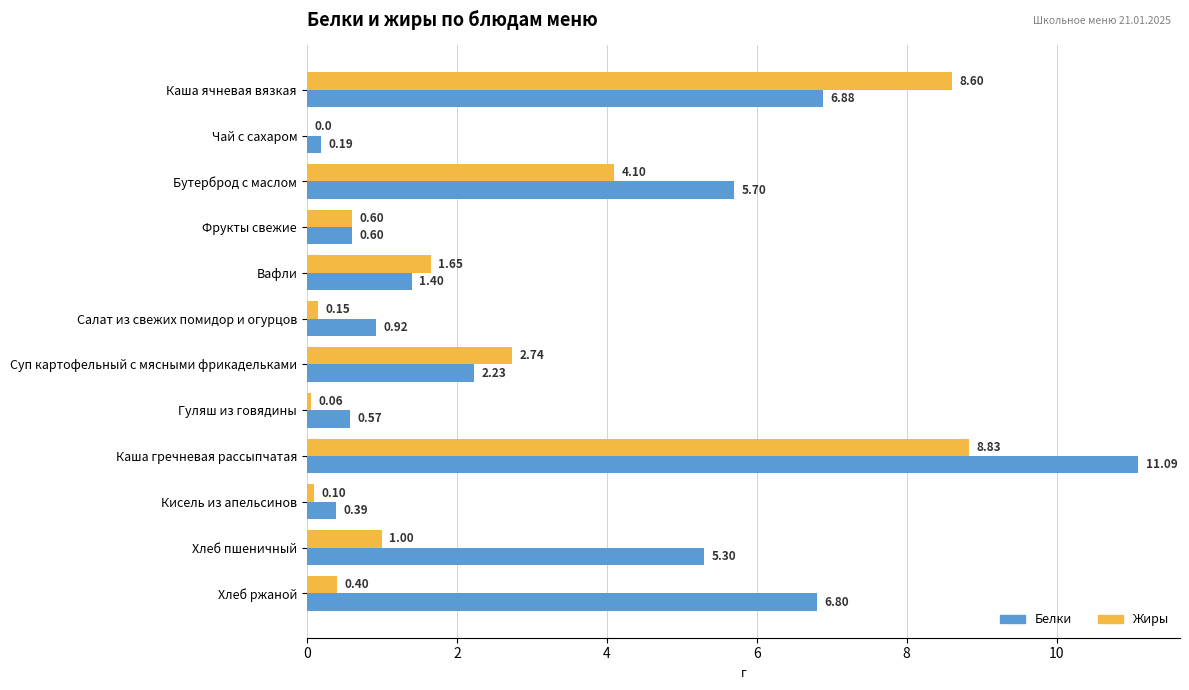

What is the total value across all series at Фрукты свежие?

1.2